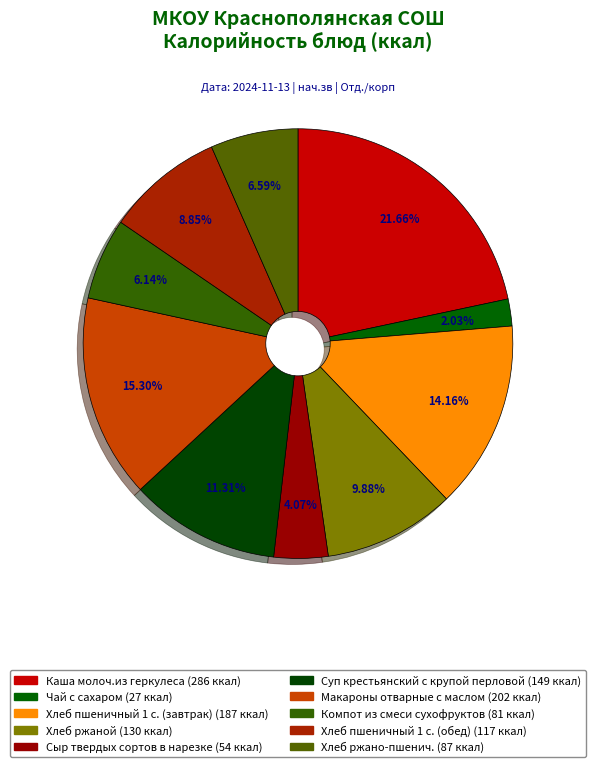

How many slices are in this pie chart?

10